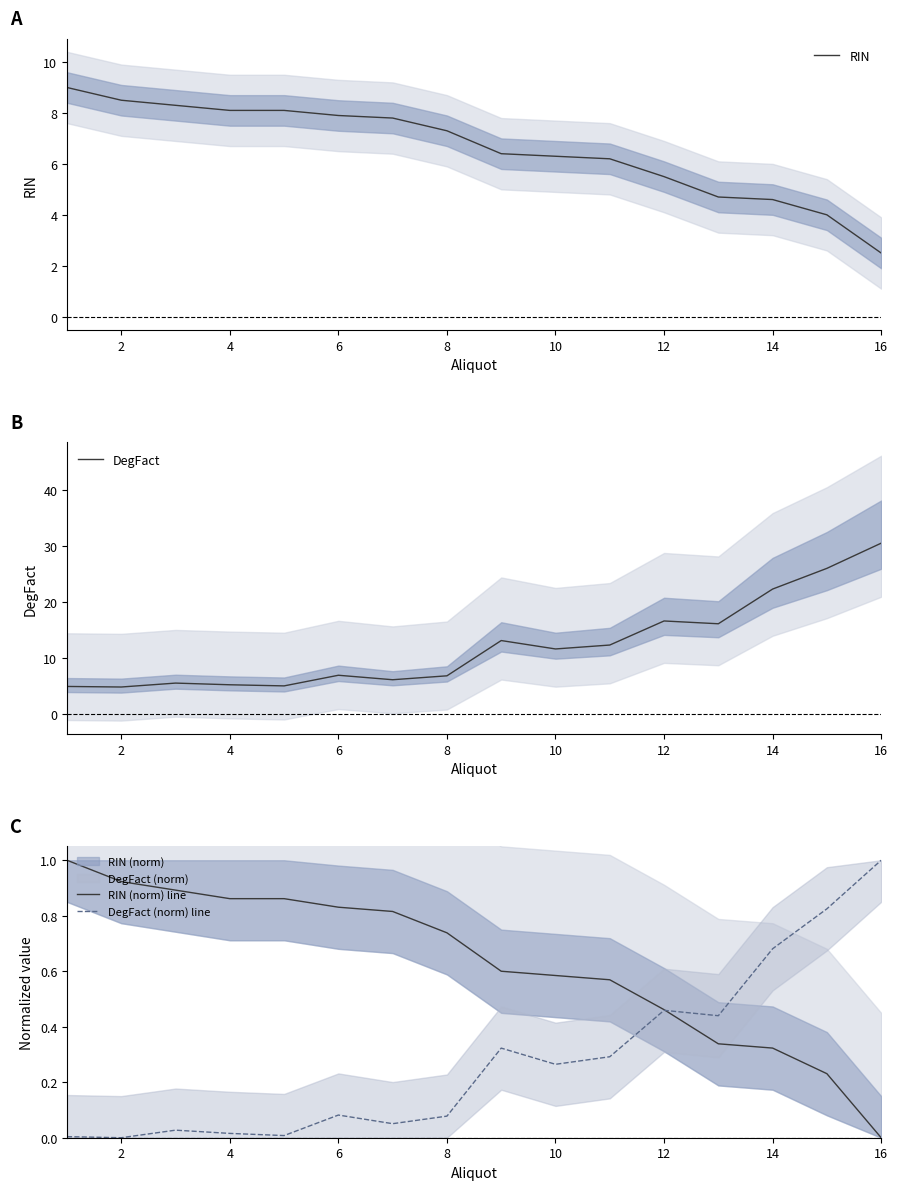

True or false: RIN (norm) line and RIN cross at least once.

False